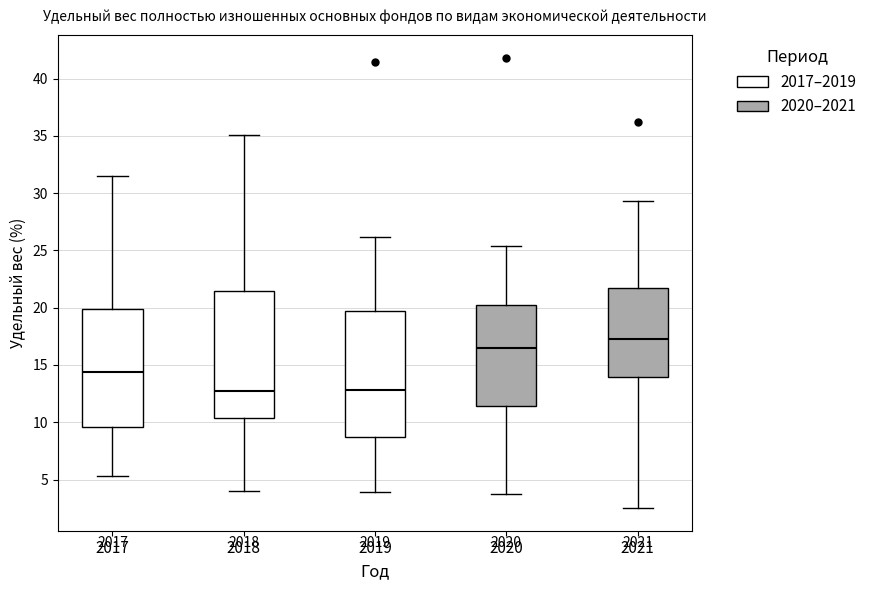

Where is the upper edge of the box at x = 2018 on the y-axis? The values are not printed on the chart, so give them approximately, as read against the axis.

21.5